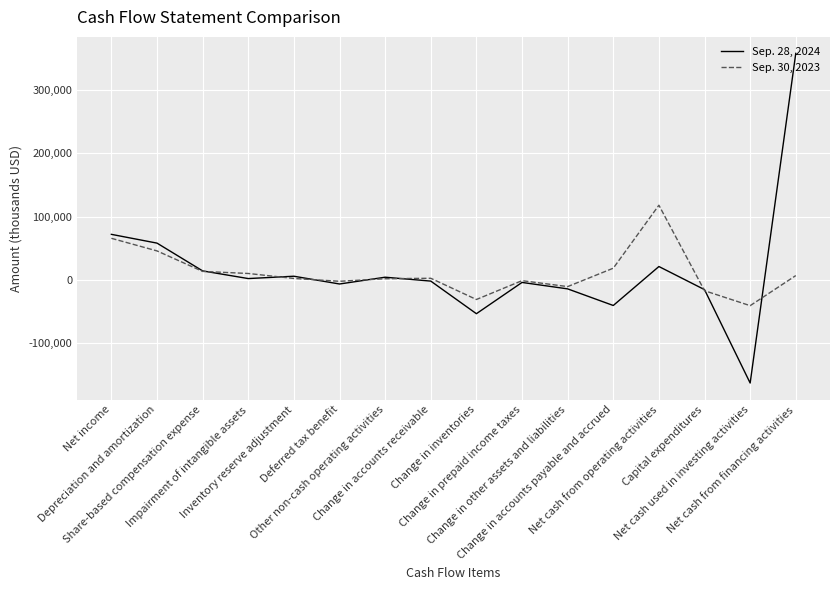

How many lines are shown in the chart?

2